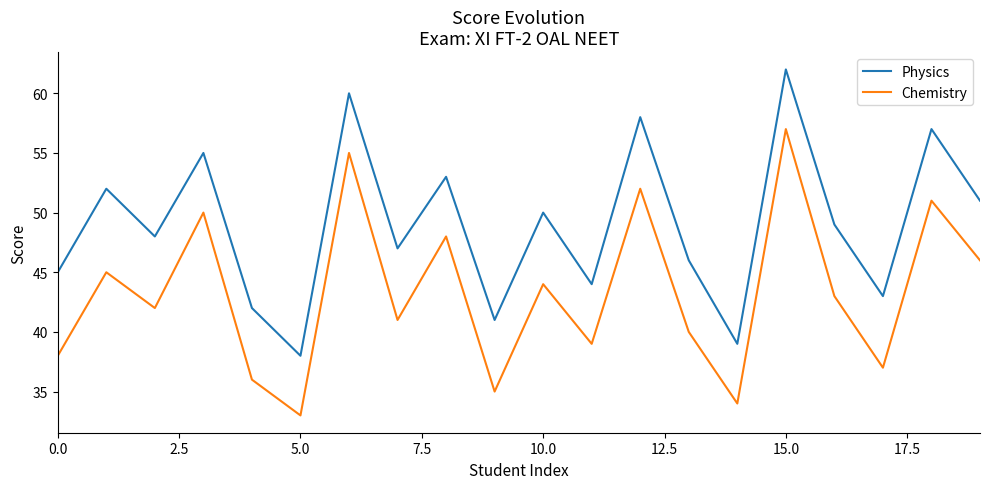

How many categories are shown in the chart?

20